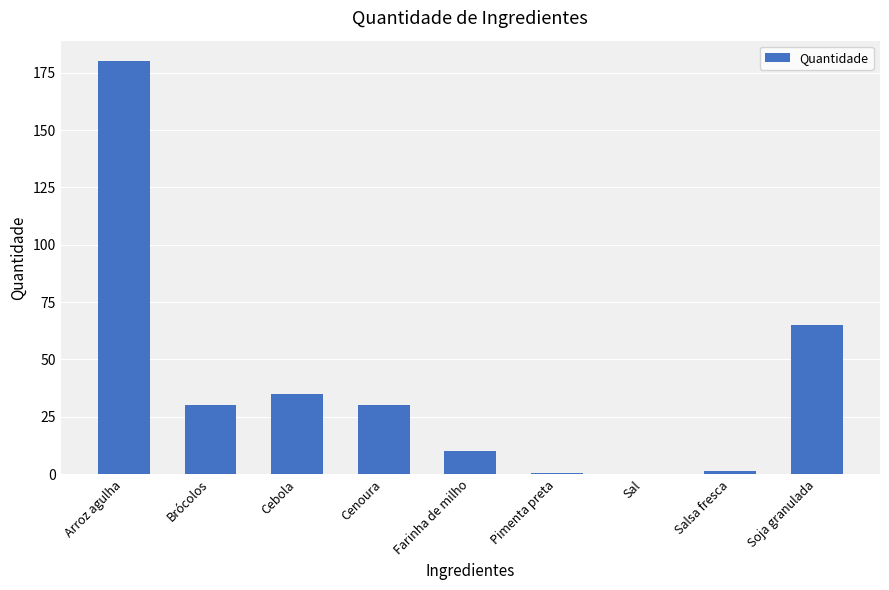

Are the bars horizontal?

No